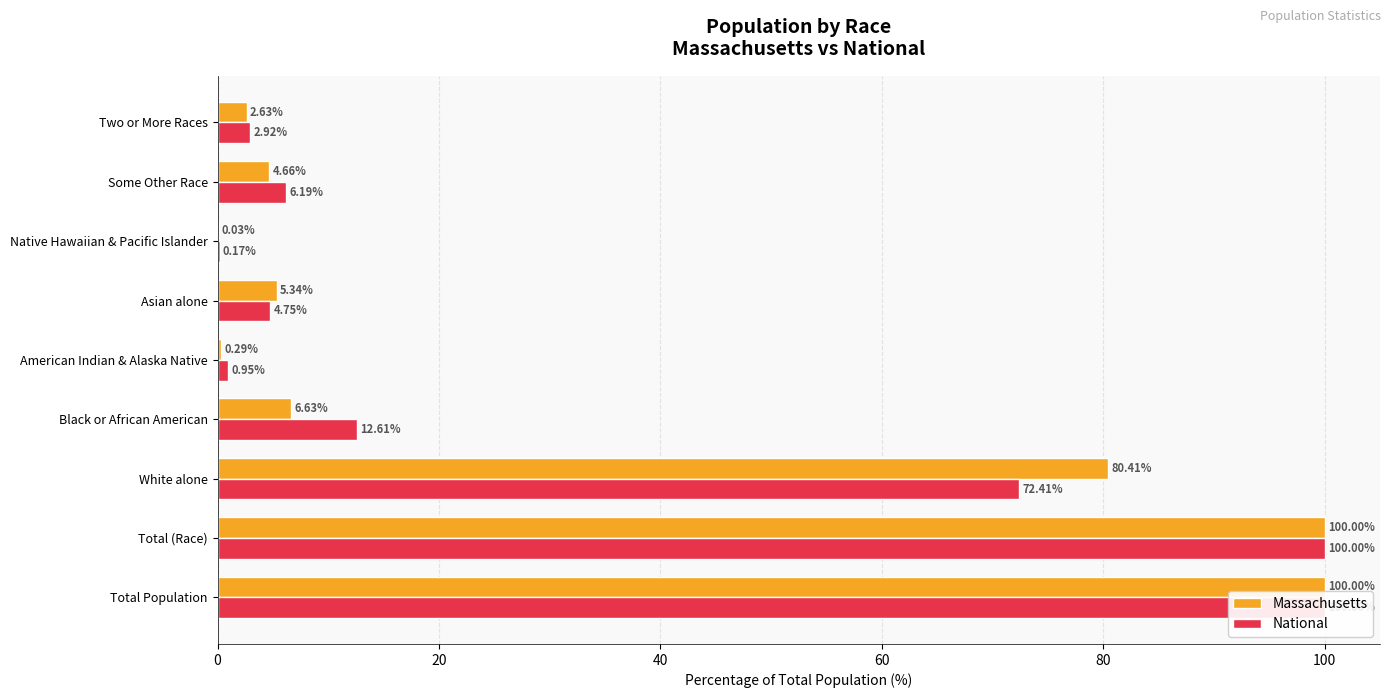

Reading left to right, what are all the values shown in this chart?

Massachusetts: 100.0	100.0	80.4	6.6	0.3	5.3	0.0	4.7	2.6
National: 100.0	100.0	72.4	12.6	0.9	4.8	0.2	6.2	2.9